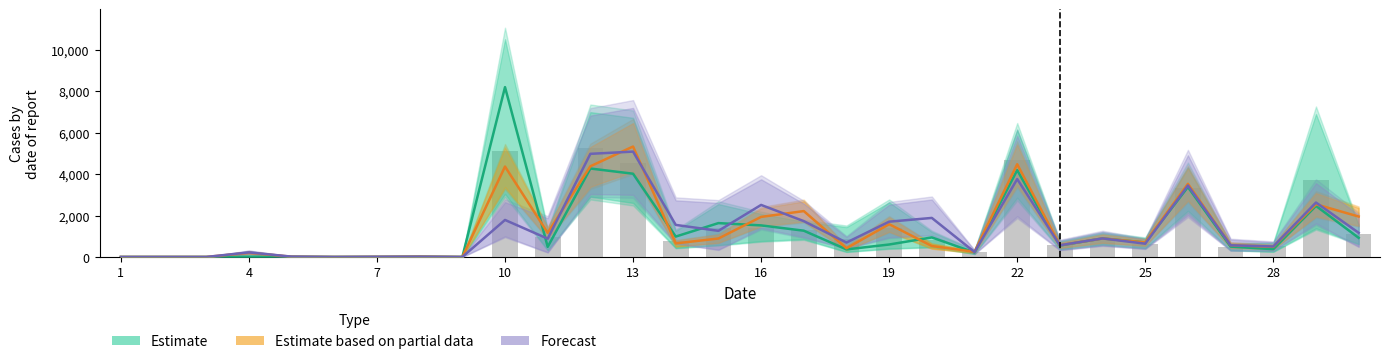

What is the value of the Estimate based on partial data bar at the 25th from the left?

702.8